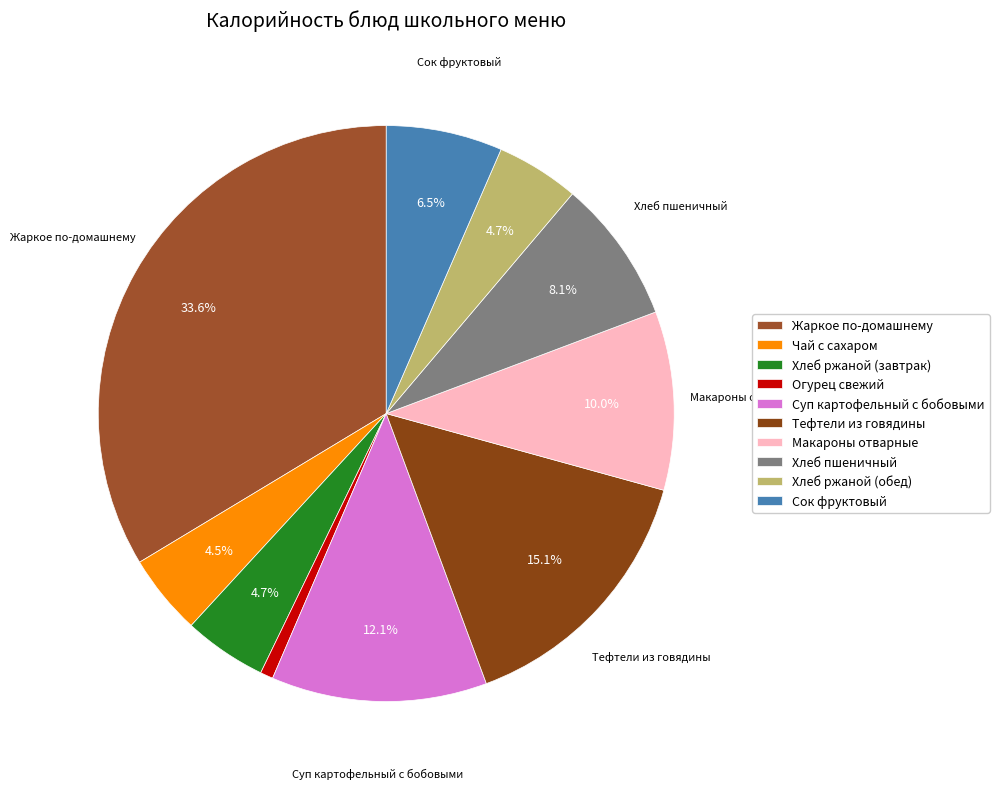

To the nearest percent, what percentage of the pie is Огурец свежий?

1%